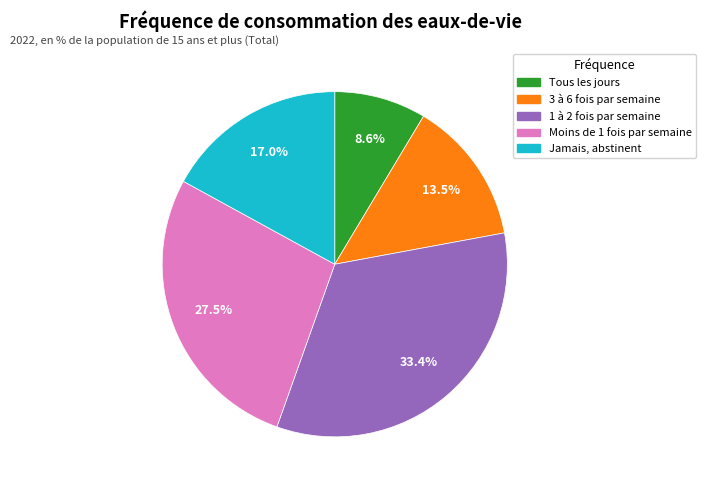

To the nearest percent, what is the average slice percentage?

20%